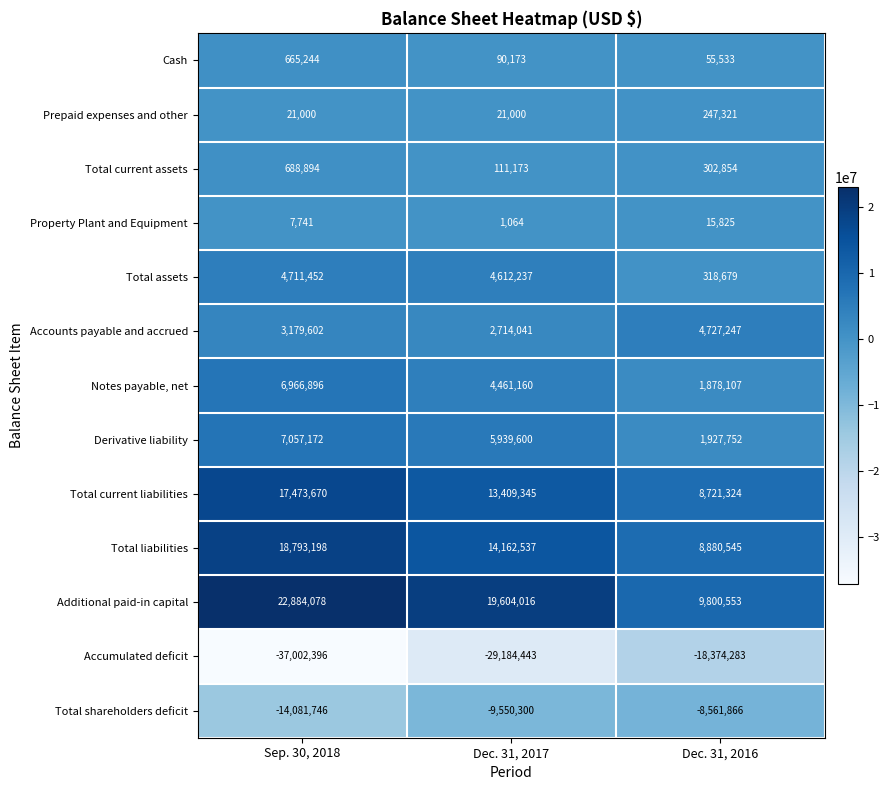

List the series in order of their peak value, lowest first.

Accumulated deficit, Total shareholders deficit, Property Plant and Equipment, Prepaid expenses and other, Cash, Total current assets, Total assets, Accounts payable and accrued, Notes payable, net, Derivative liability, Total current liabilities, Total liabilities, Additional paid-in capital